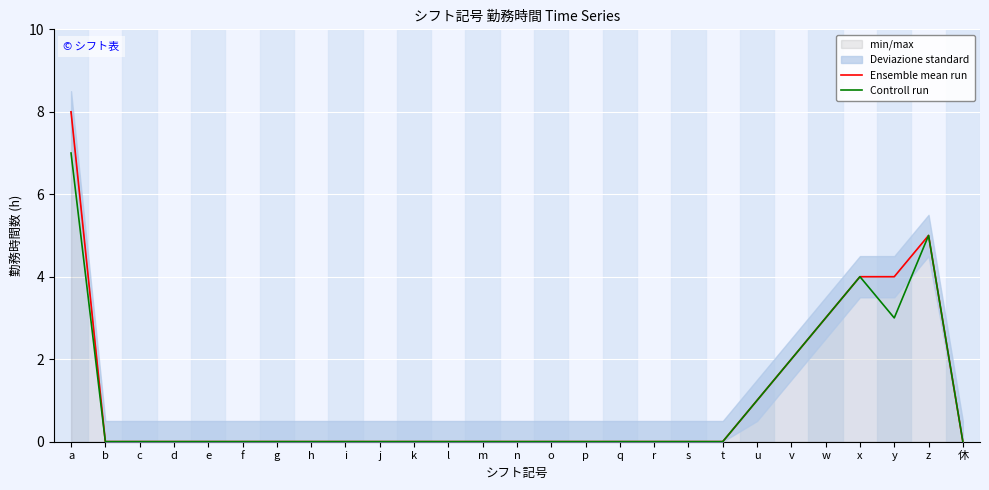

True or false: Ensemble mean run and Controll run cross at least once.

False